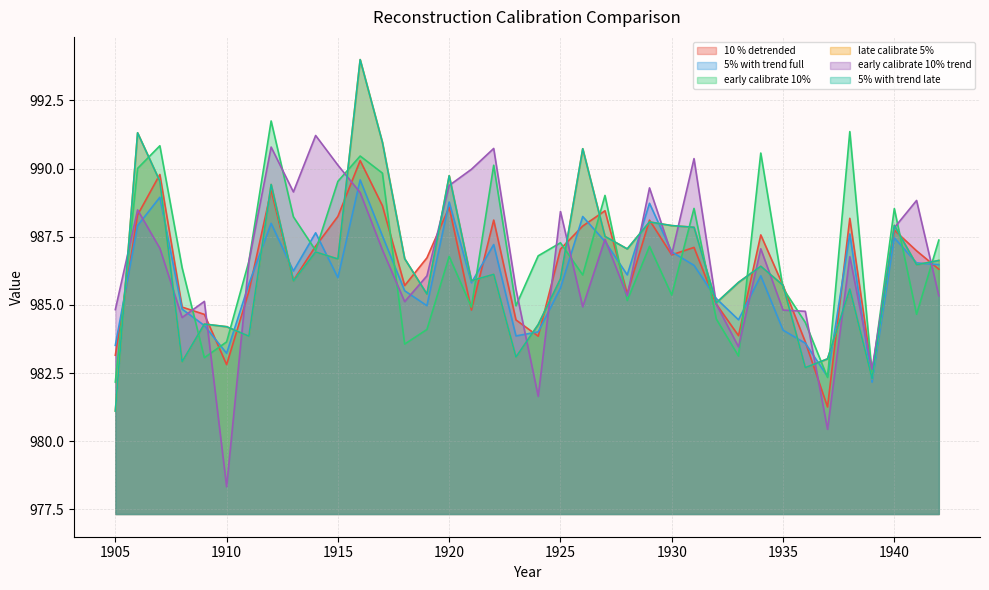

What is the lowest value of the late calibrate 5% series?

981.1